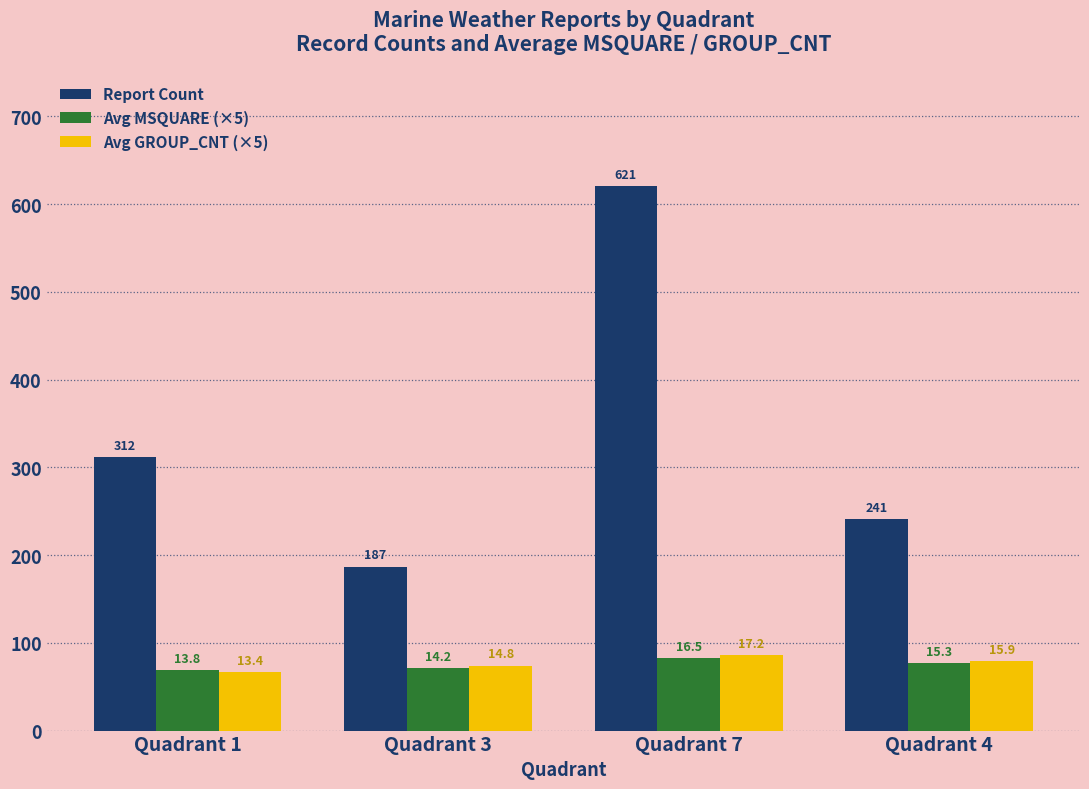

Reading right to left, transcribe all the data shown in this chart.

Report Count: 241.0	621.0	187.0	312.0
Avg MSQUARE (×5): 76.5	82.5	71.0	69.0
Avg GROUP_CNT (×5): 79.5	86.0	74.0	67.0